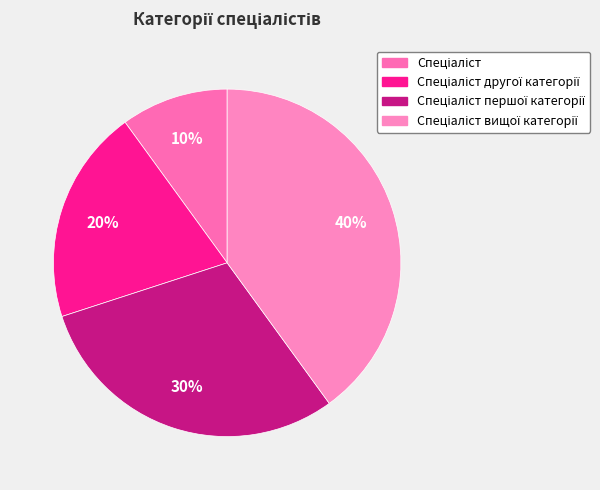

True or false: Спеціаліст другої категорії accounts for 7% of the total.

False